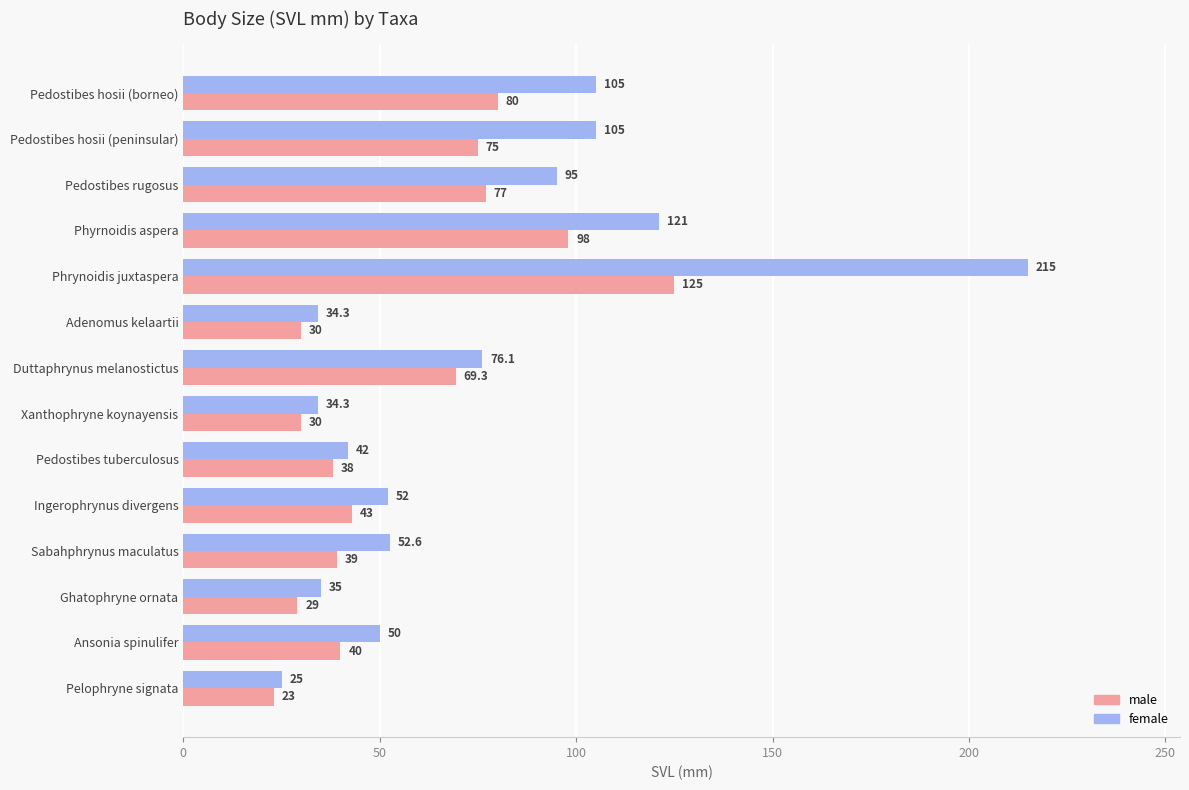

Rank the series by their maximum value, from highest to lowest.

female, male